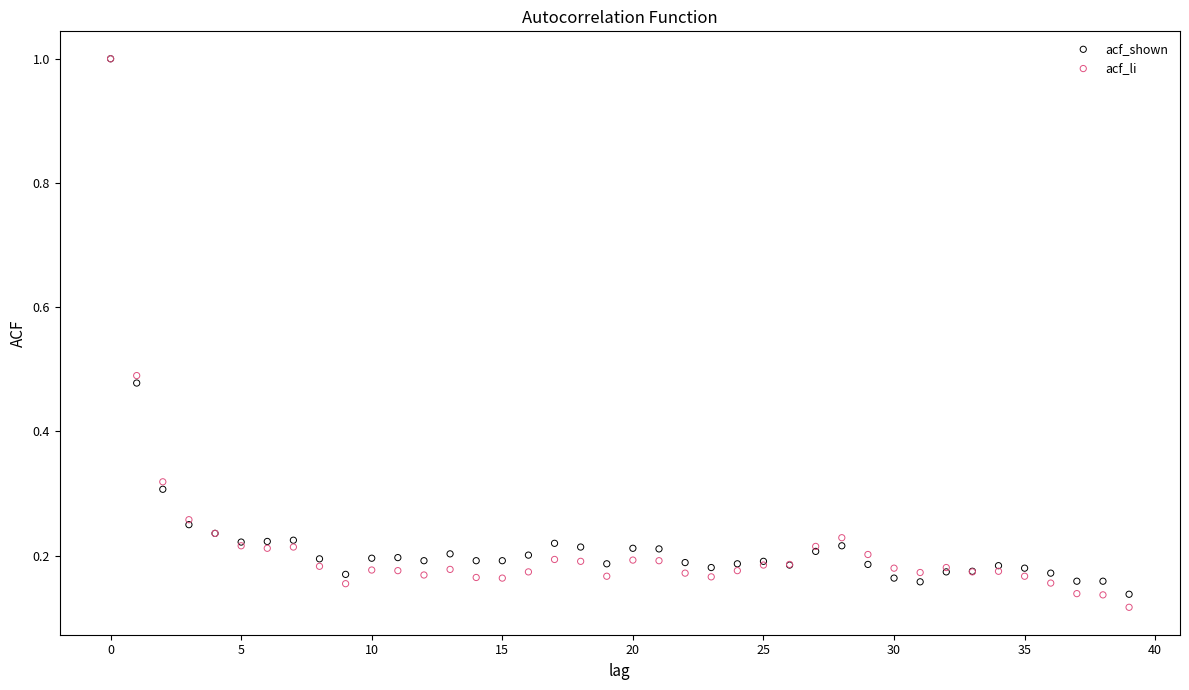

Which series has the largest Y range (max minus min)?

acf_li